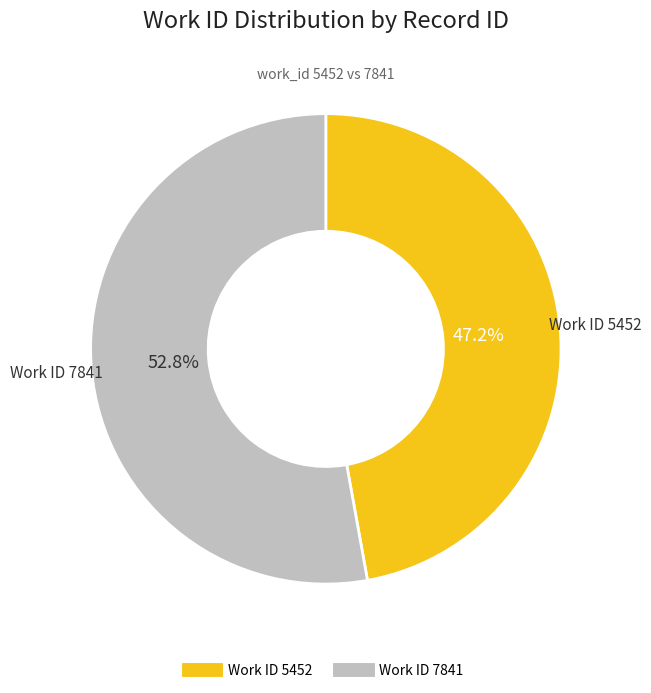

Is there any slice that represents more than half of the pie?

Yes